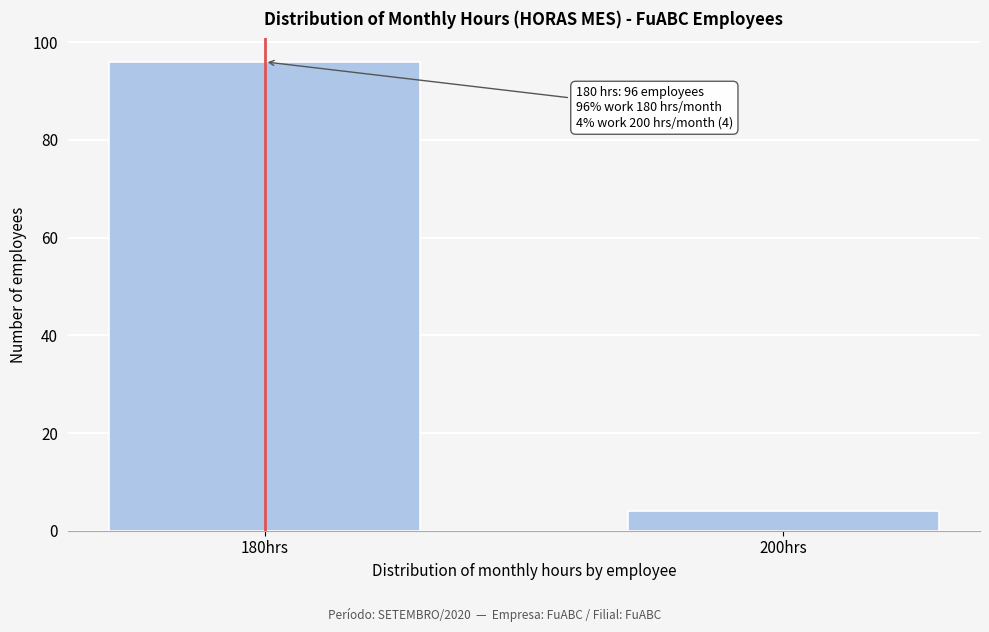

Reading left to right, what are all the values shown in this chart?

180hrs=96	200hrs=4